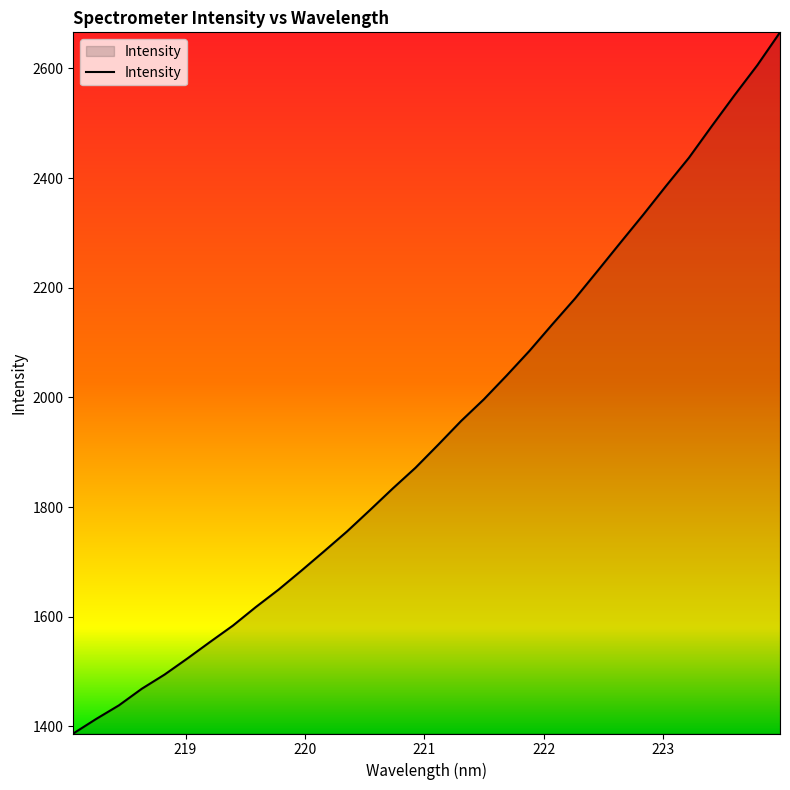

What is the difference between the maximum and minimum values?

1278.5